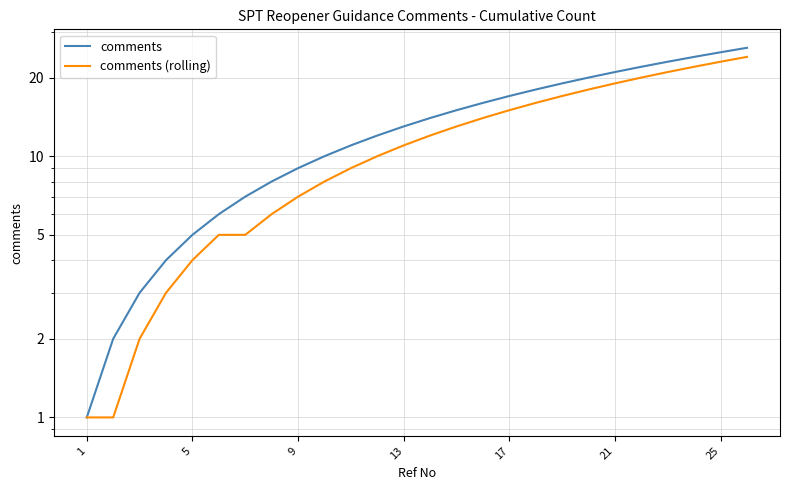

True or false: comments has more than 1 interior local peaks.

False